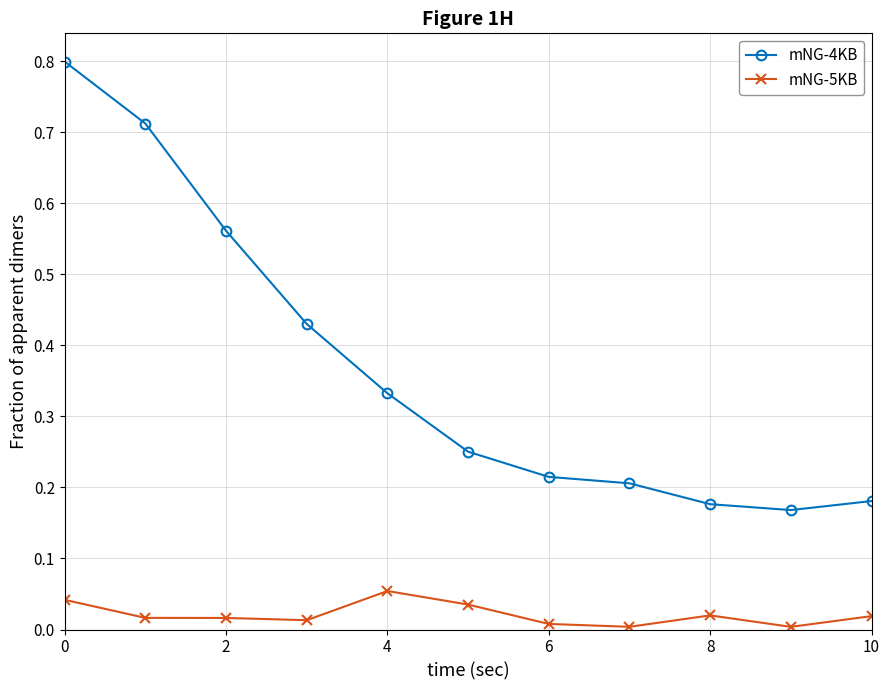

How many data points does each series have?

11